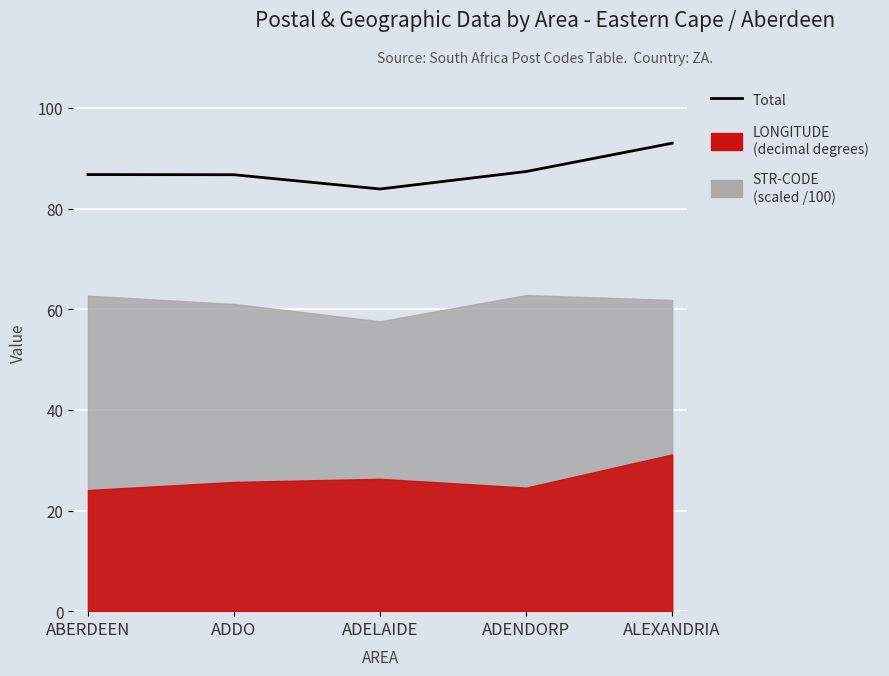

How many interior local valleys (lower than both neighbors) does the data have?

1